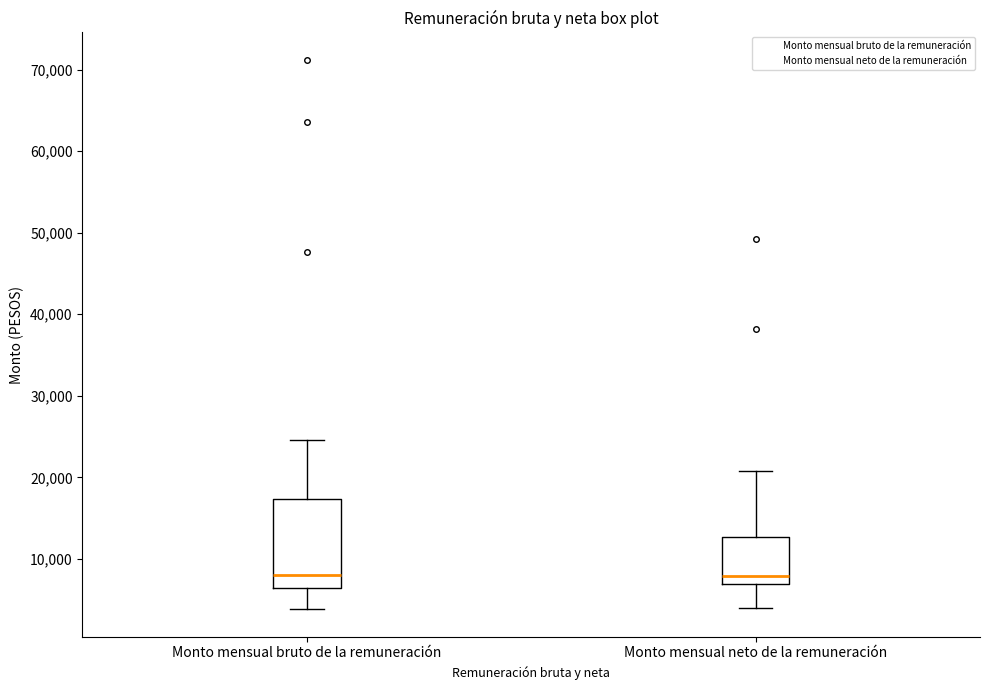

Comparing the boxes themselves (not the whiskers), which one is the tallest?

Monto mensual bruto de la remuneración